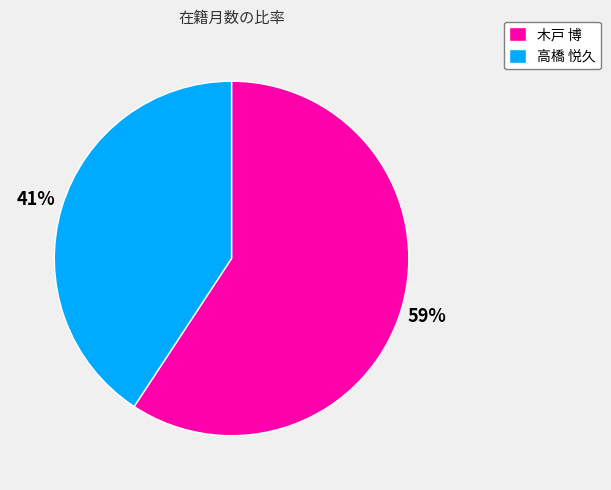

Rank the categories by value from lowest to highest.

高橋 悦久, 木戸 博